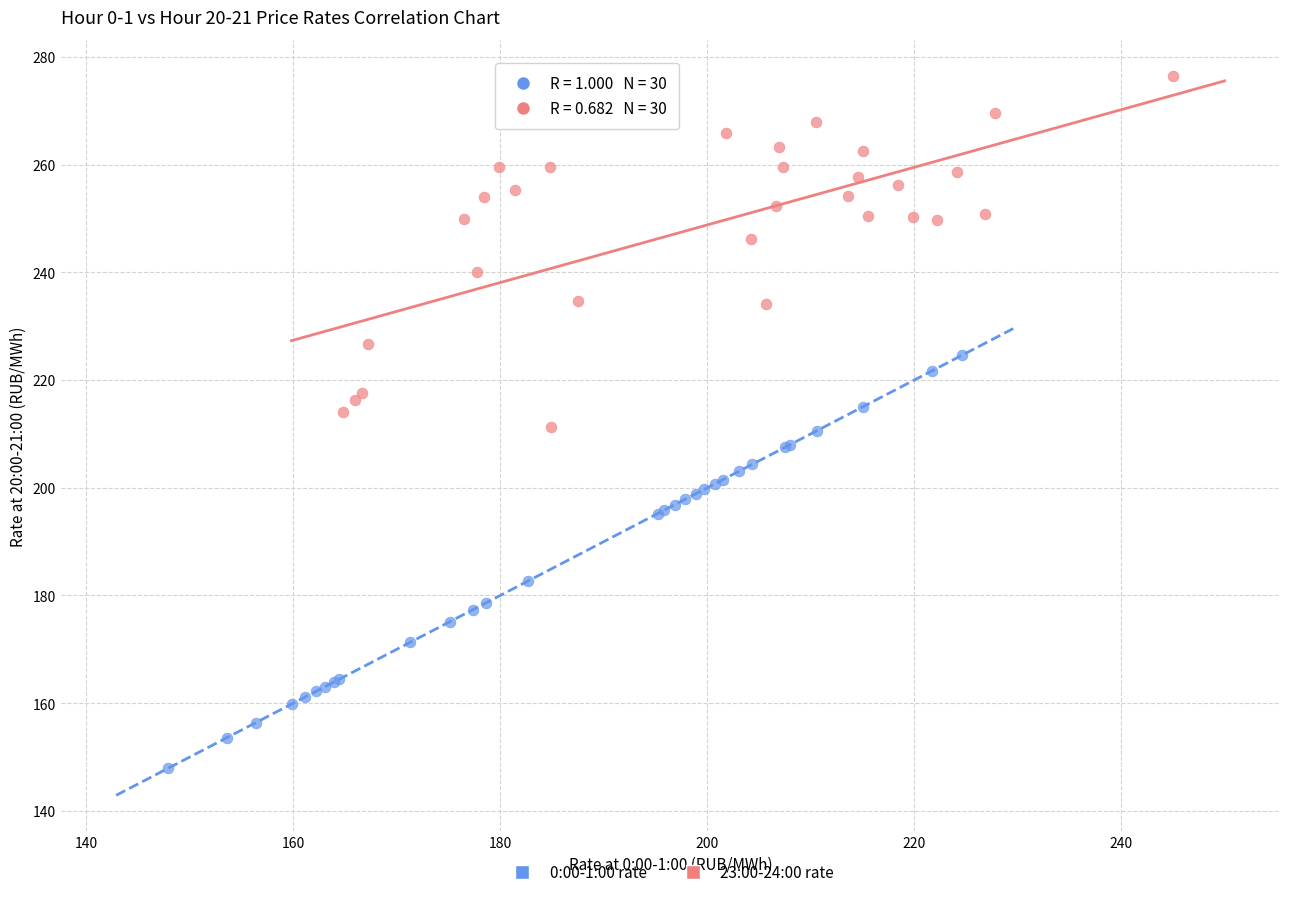

What are all the series names shown in the legend?

0:00-1:00 rate, 23:00-24:00 rate